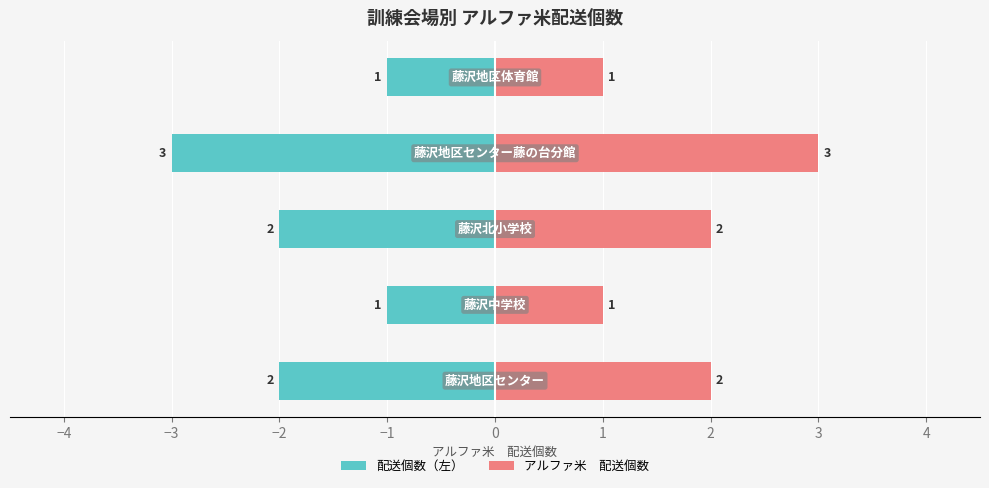

True or false: アルファ米　配送個数 has a value of 0 at −1.

False